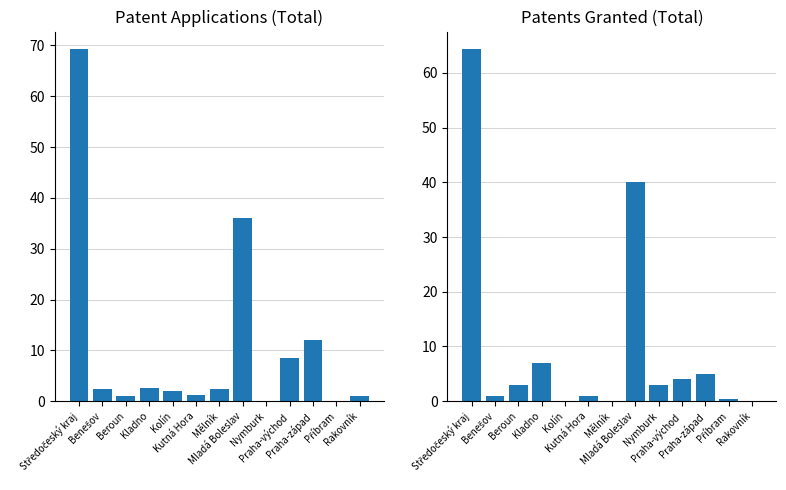

Which series has the widest spread of values?

Patent applications (Total)